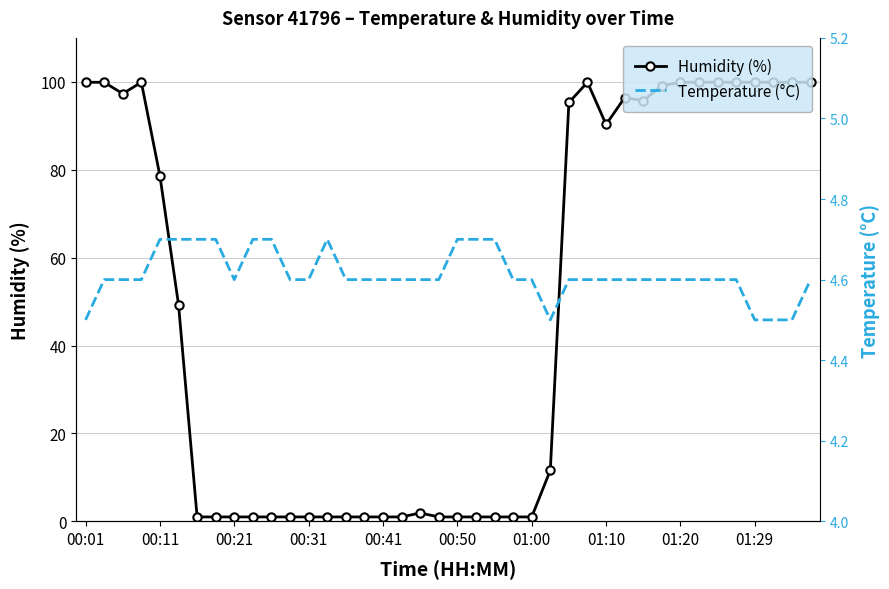

Is it true that Humidity (%) equals 99.9 at 01:20?

True